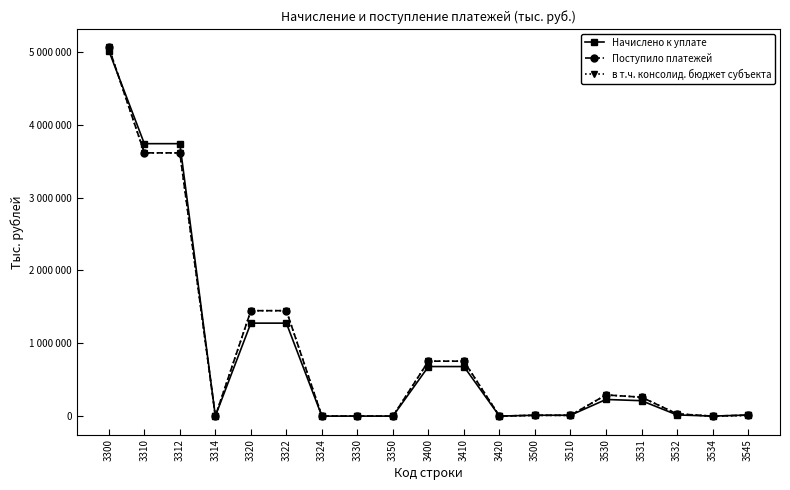

What is the difference between the в т.ч. консолид. бюджет субъекта values at 3330 and 3531?

259714